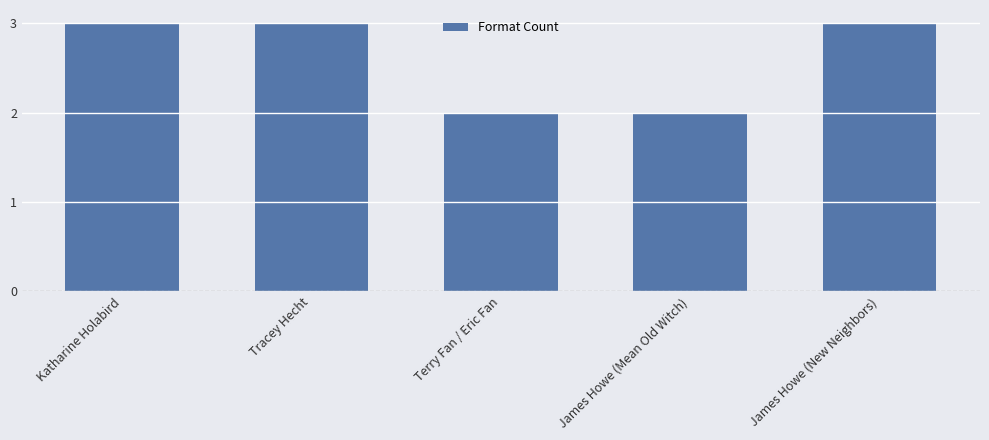

What is the greatest value displayed?

3